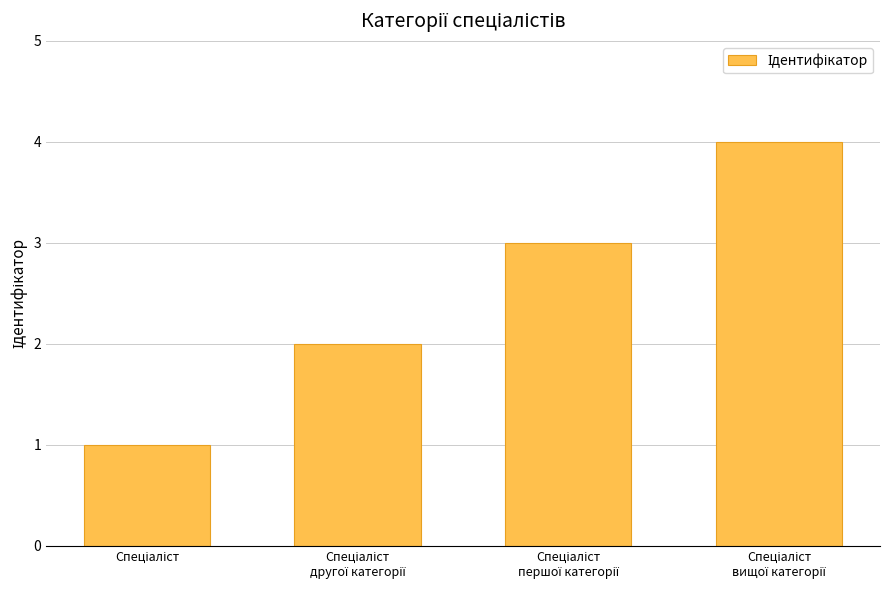

What is the sum of all values?

10